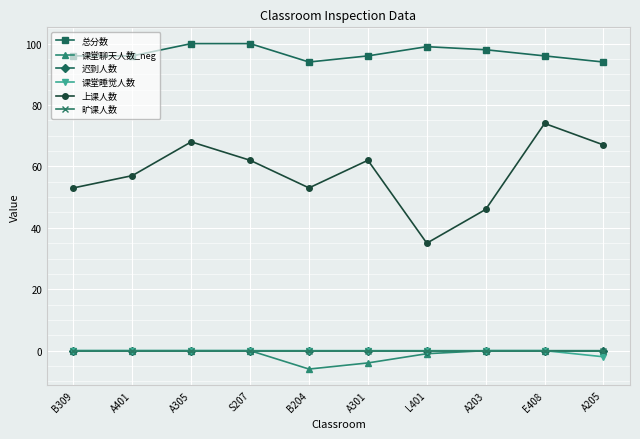

Which category has the lowest value across all series?

B204